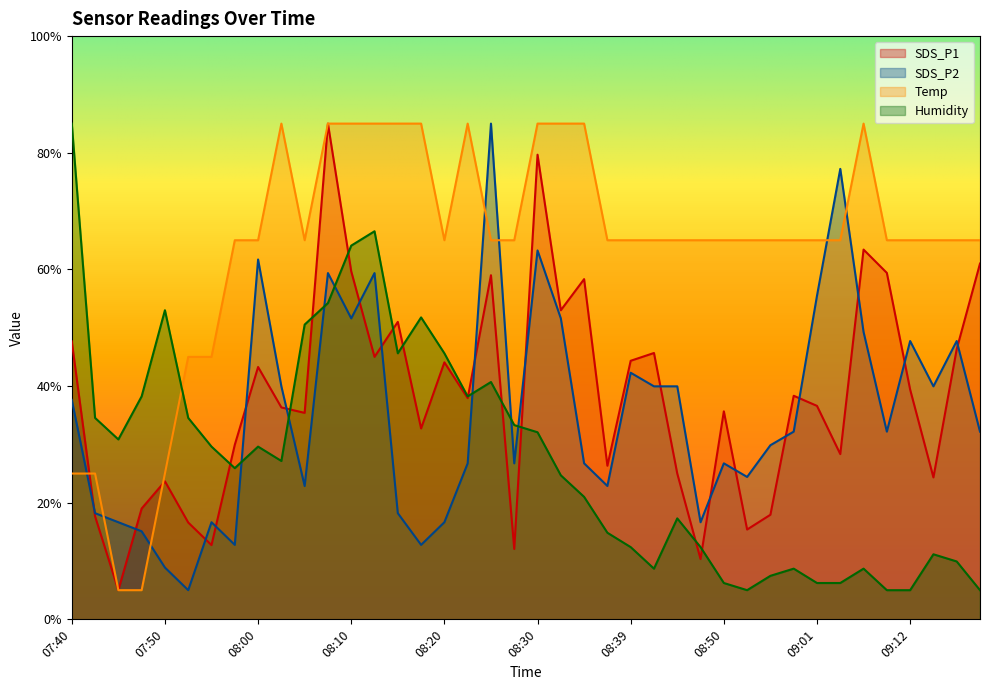

Which series changed the most between 08:00 and 09:14?

SDS_P2